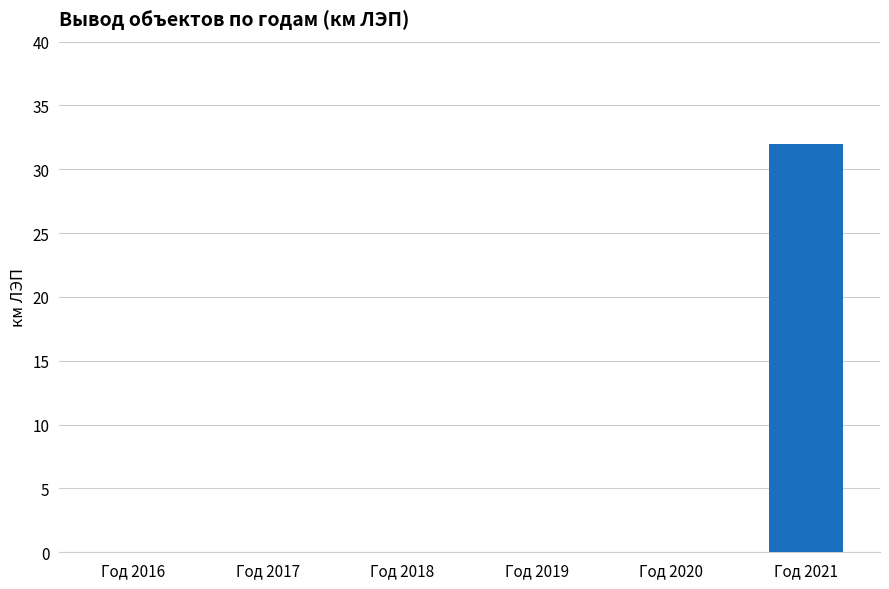

Between Год 2021 and Год 2016, which is larger?

Год 2021